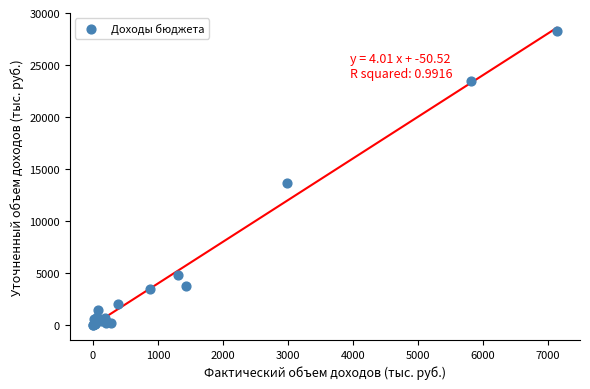

What Y value in the scatter plot is closest to 14128?

13660.5